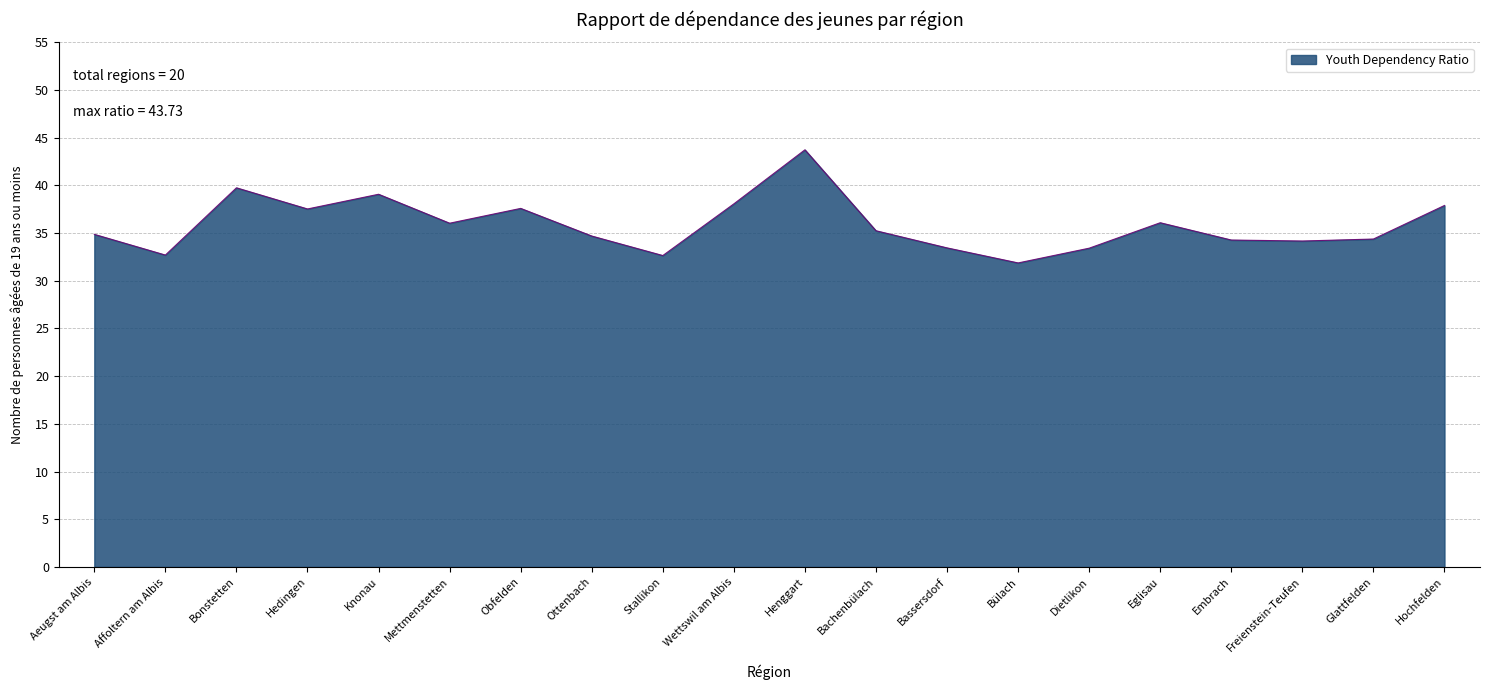

Which label corresponds to the largest value in the chart?

Henggart